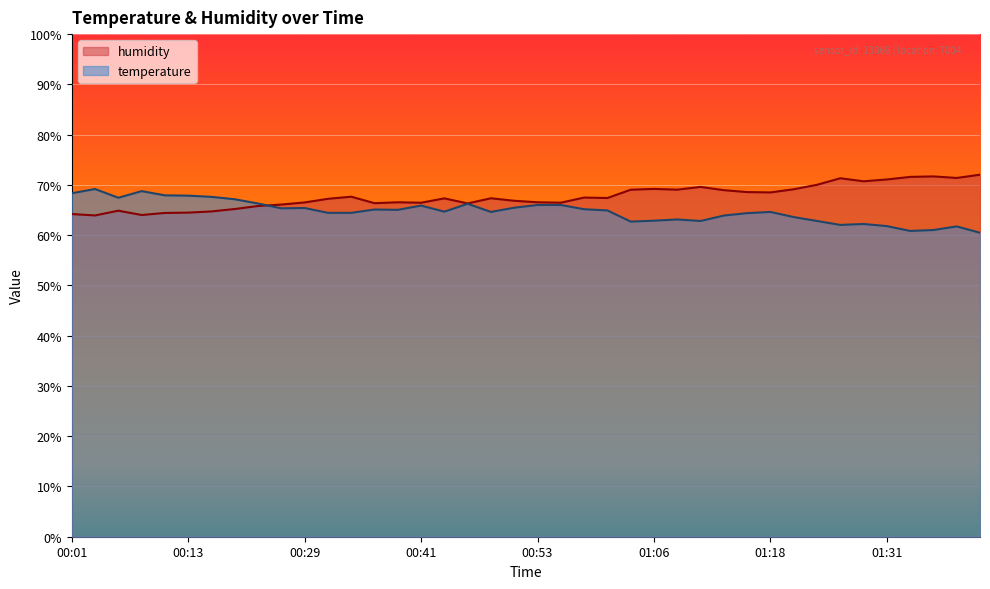

What is the difference between the temperature values at 00:41 and 01:36?

4.9